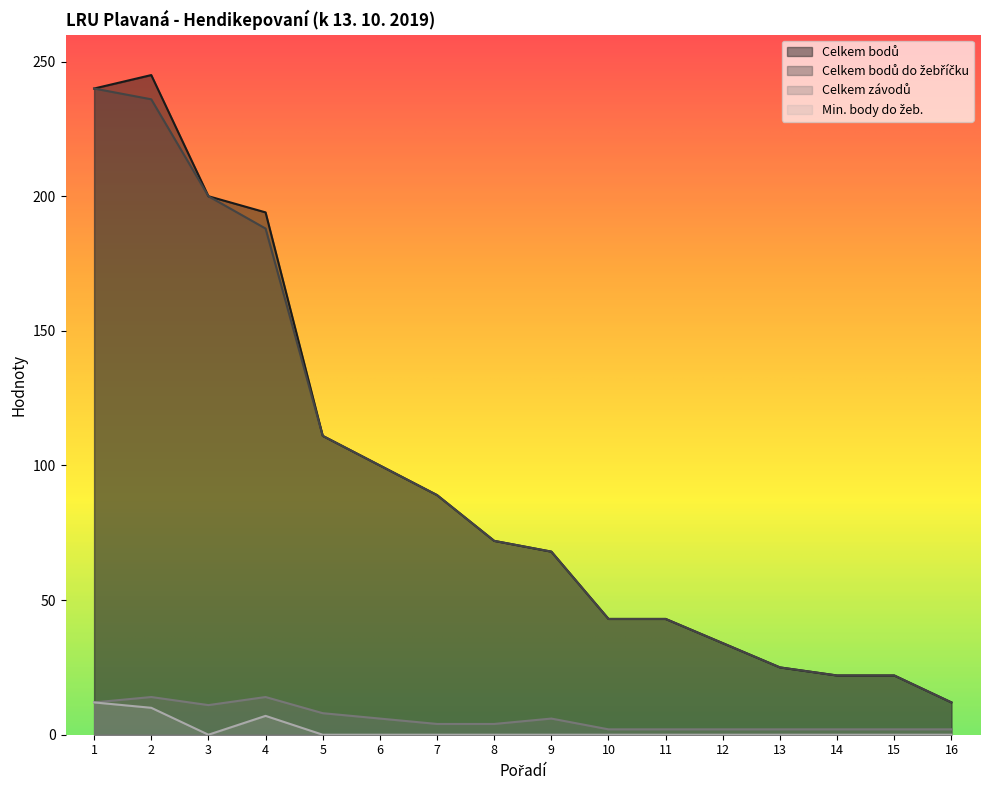

True or false: Celkem bodů and Min. body do žeb. cross at least once.

False